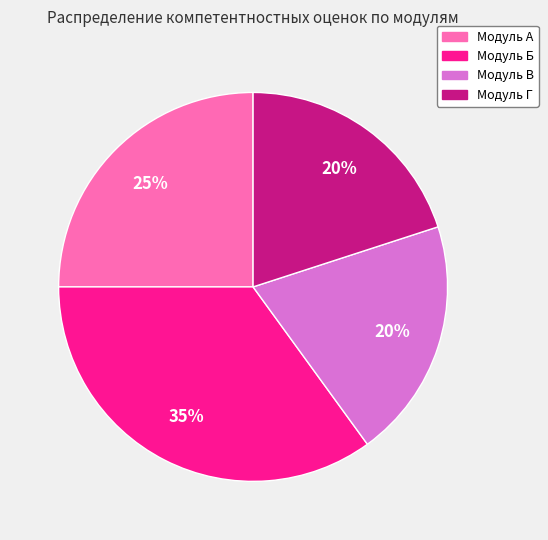

Which category has the biggest portion of the pie?

Модуль Б